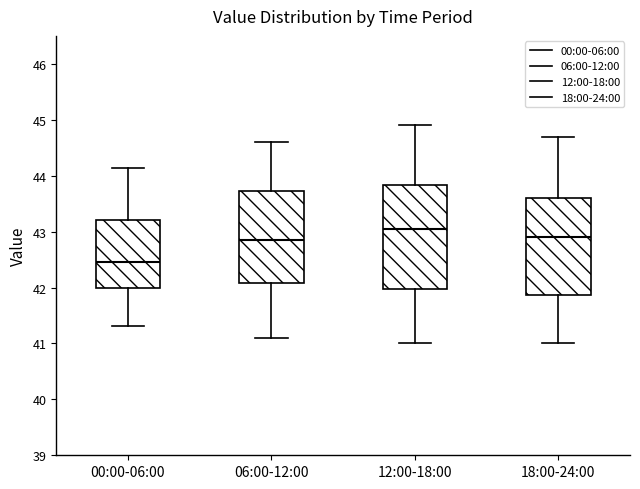

Which box's median line is the highest?

12:00-18:00